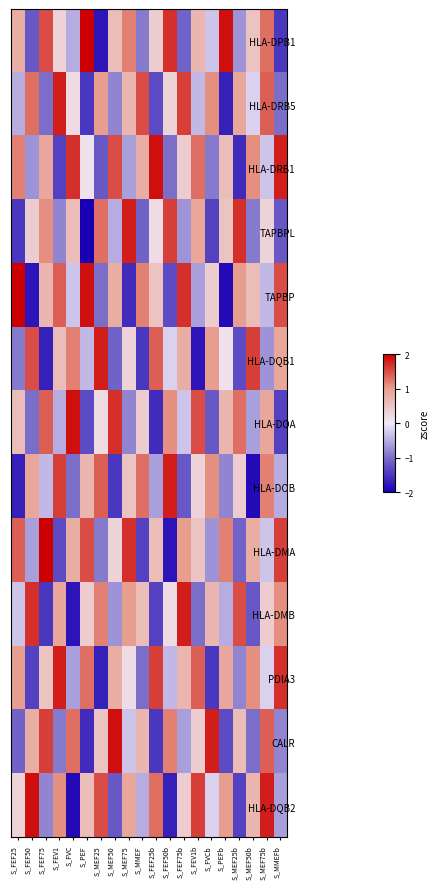

At how many categories does at least one series exceed 0?

20